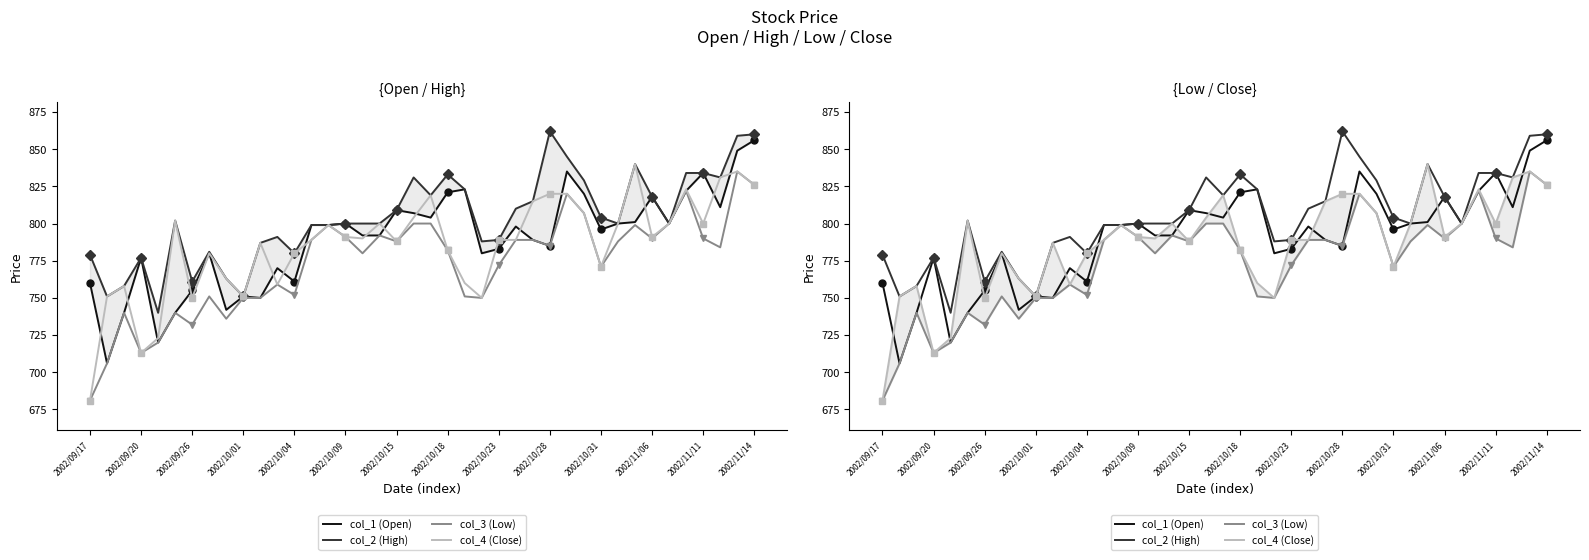

Which category has the lowest value in the col_4 (Close) series?

2002/09/17